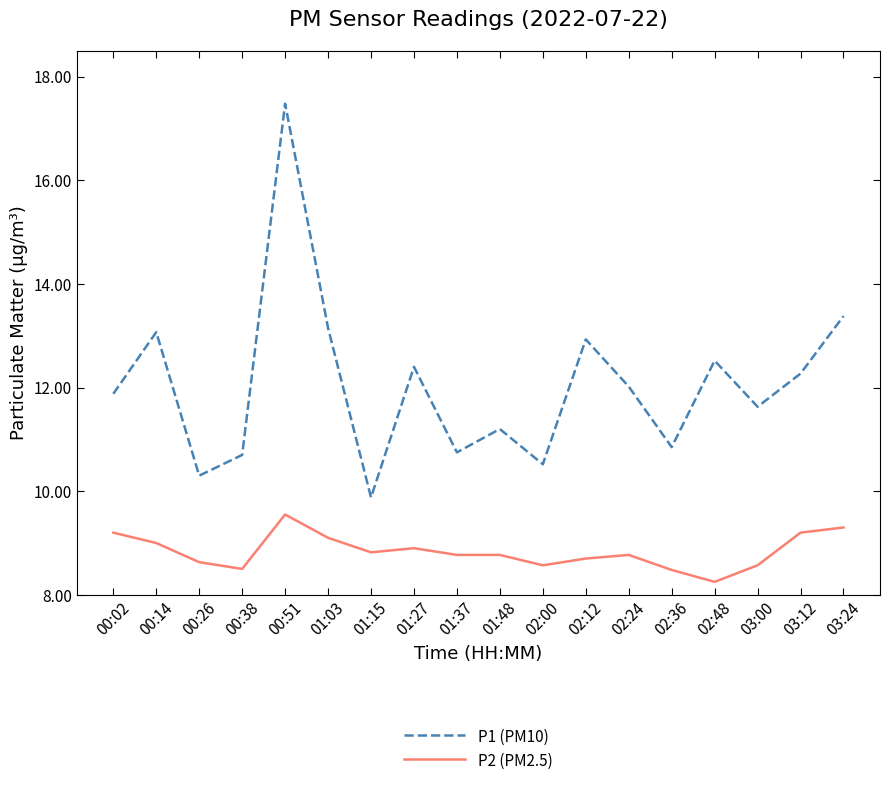

Which series has the largest total across all categories?

P1 (PM10)